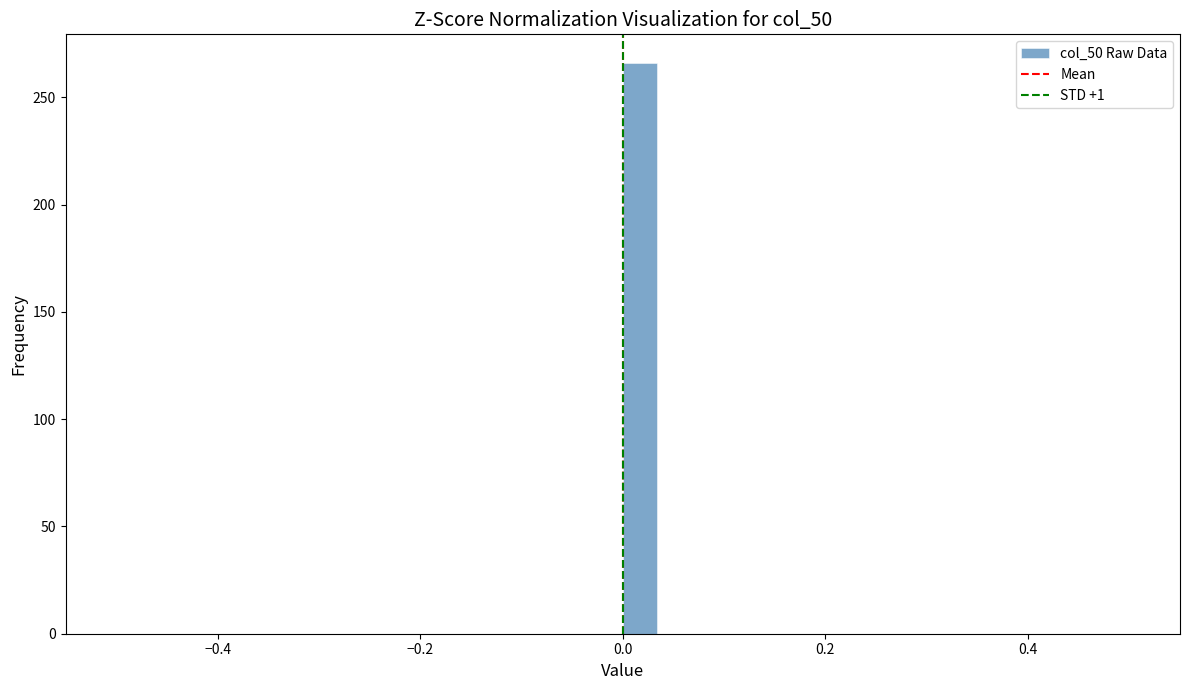

Around what value on the x-axis is the tallest bar? Give the approximate position of its centre, as read against the axis.

0.02